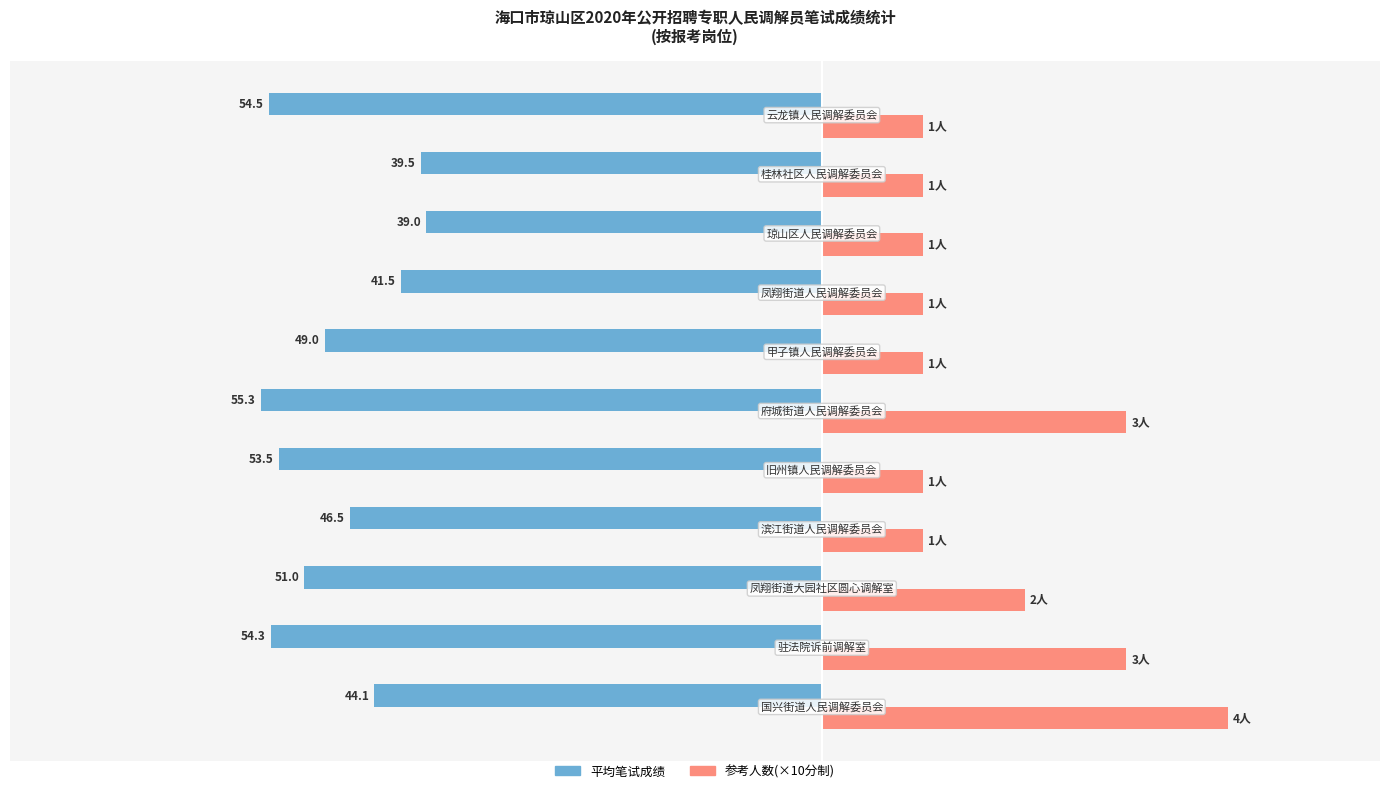

How many bars are there in total?

22